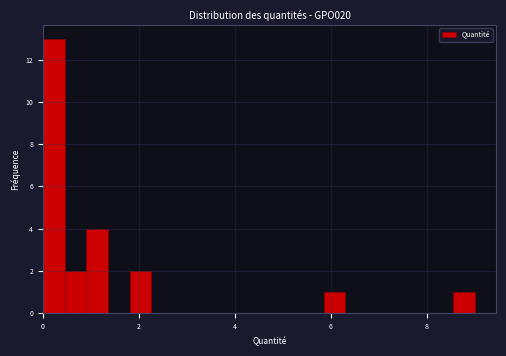

Around what value on the x-axis is the tallest bar? Give the approximate position of its centre, as read against the axis.

0.2